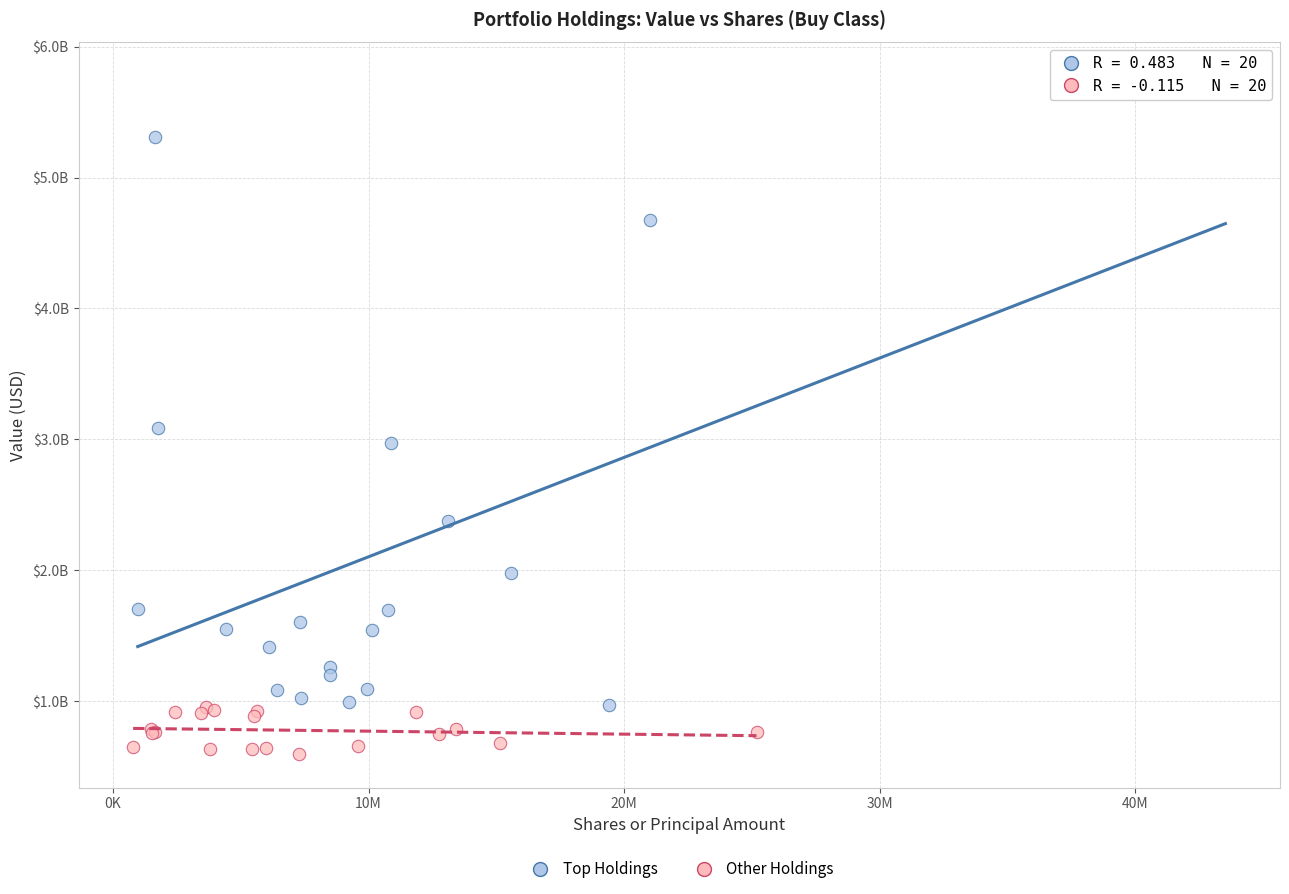

What are all the series names shown in the legend?

Top Holdings, Other Holdings